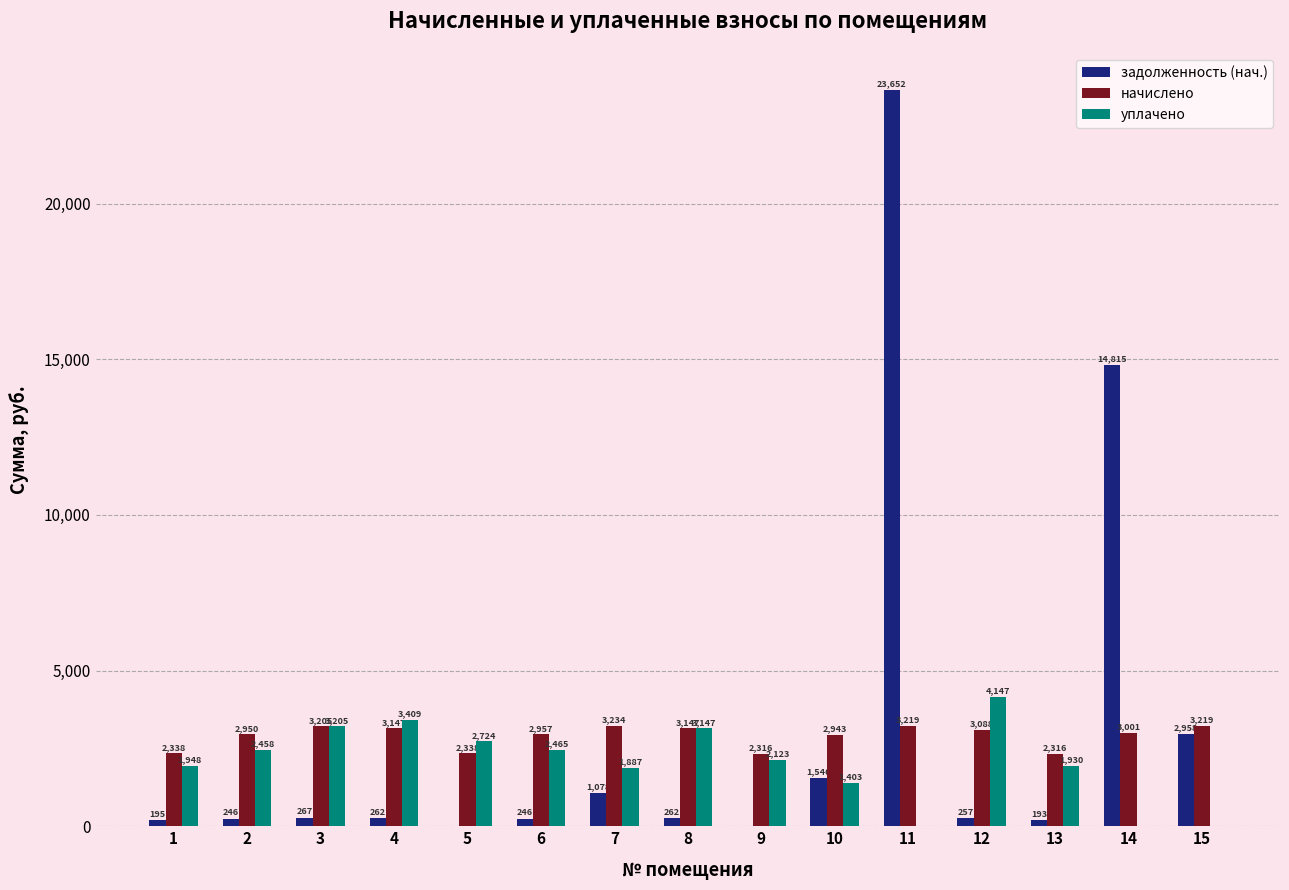

Between 3 and 9, which series saw the biggest shift?

уплачено